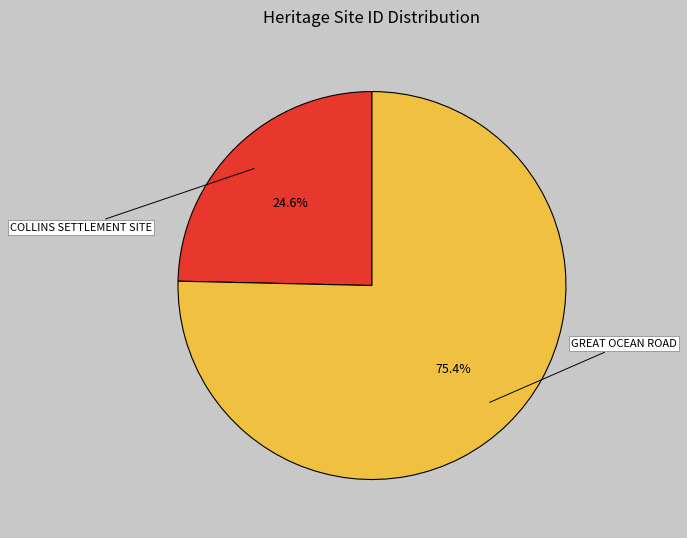

Does any single category account for the majority?

Yes